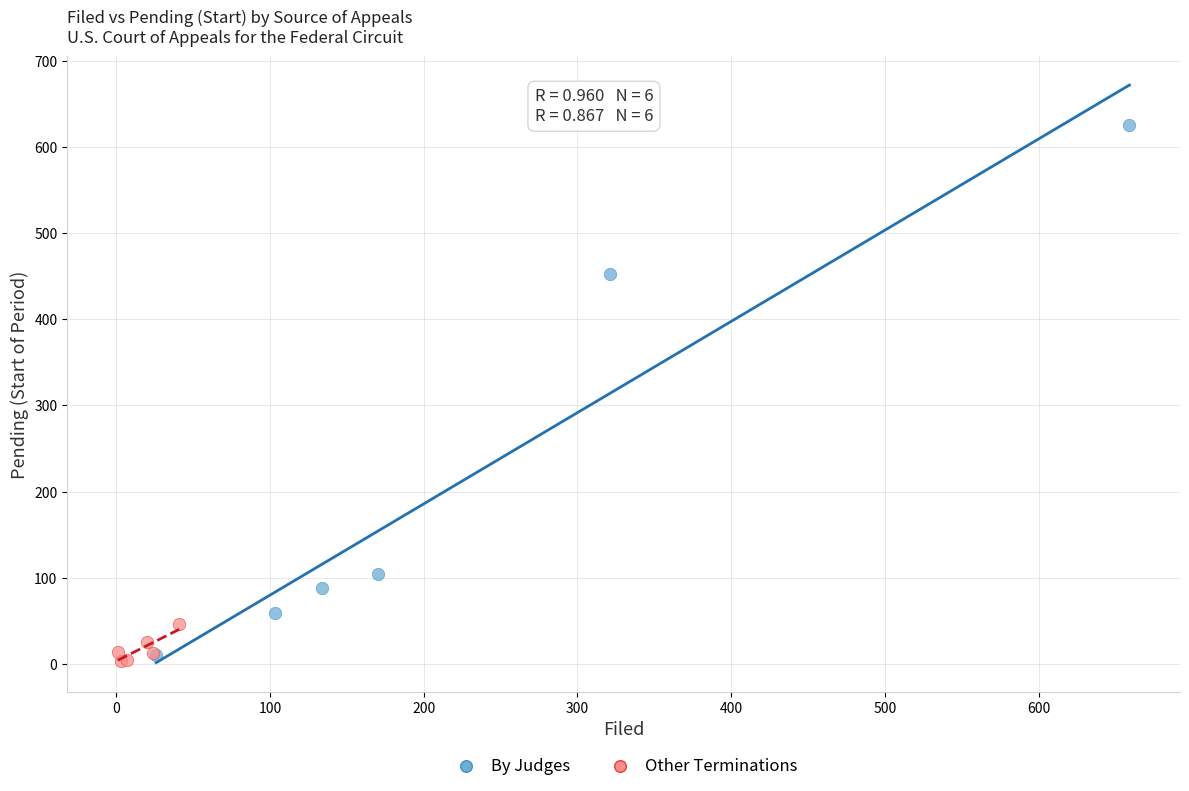

Which series has the largest Y range (max minus min)?

By Judges